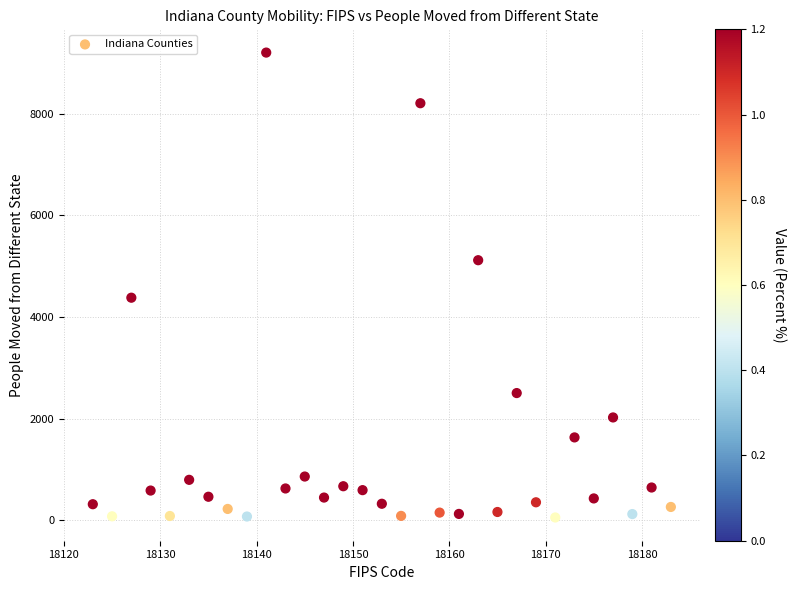

What is the range of Y values (max minus min)?

9151